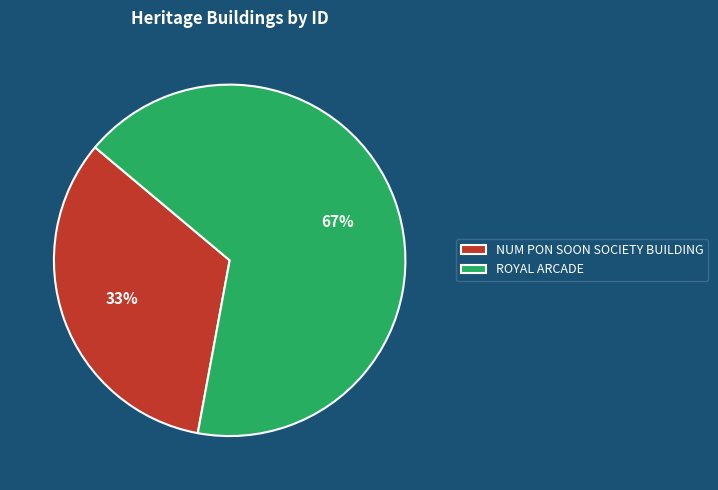

The NUM PON SOON SOCIETY BUILDING slice represents 27% of the pie. True or false?

False